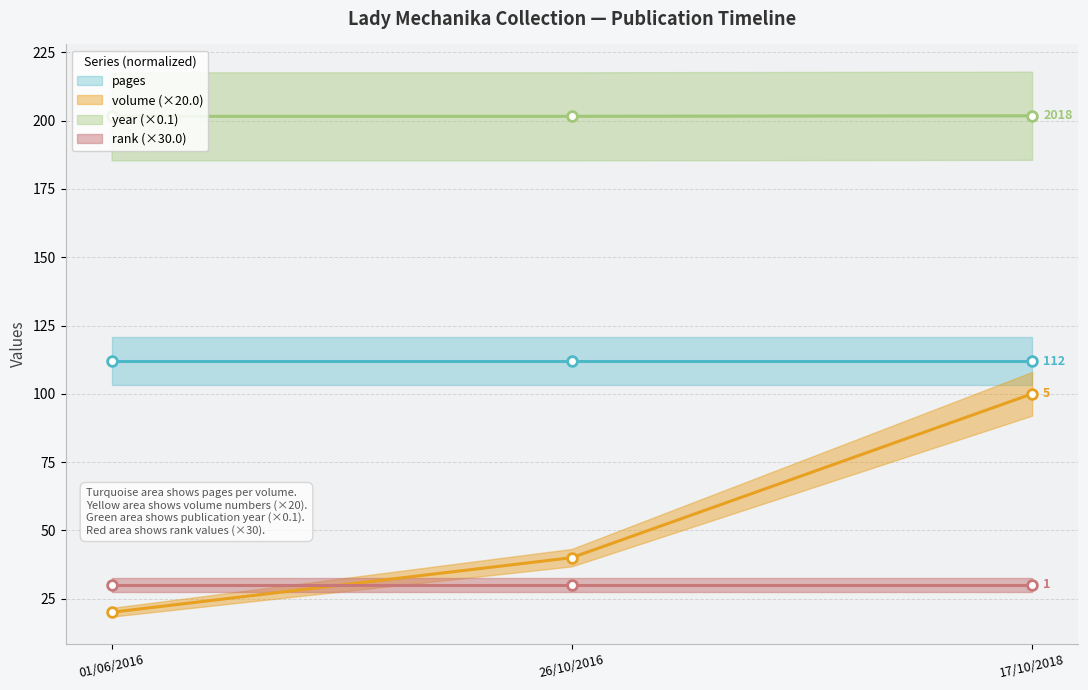

The value of volume at 26/10/2016 is 40.0. True or false?

True